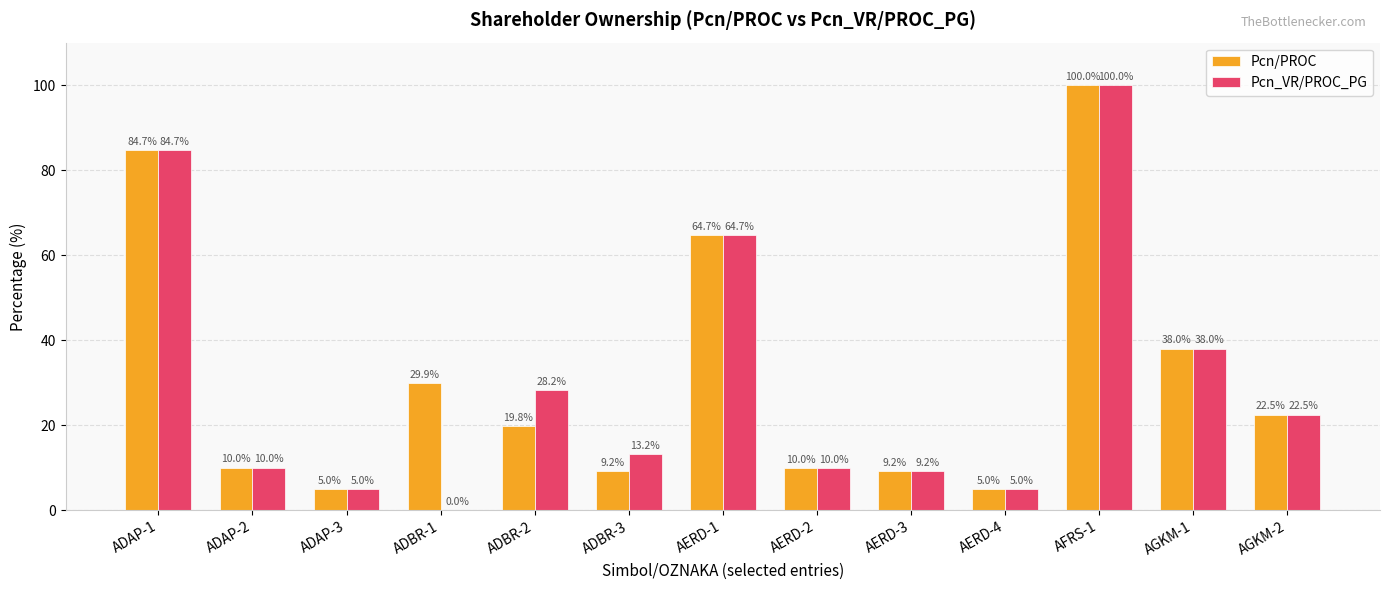

What is the sum of the Pcn_VR/PROC_PG values at AERD-3 and AERD-1?

73.9